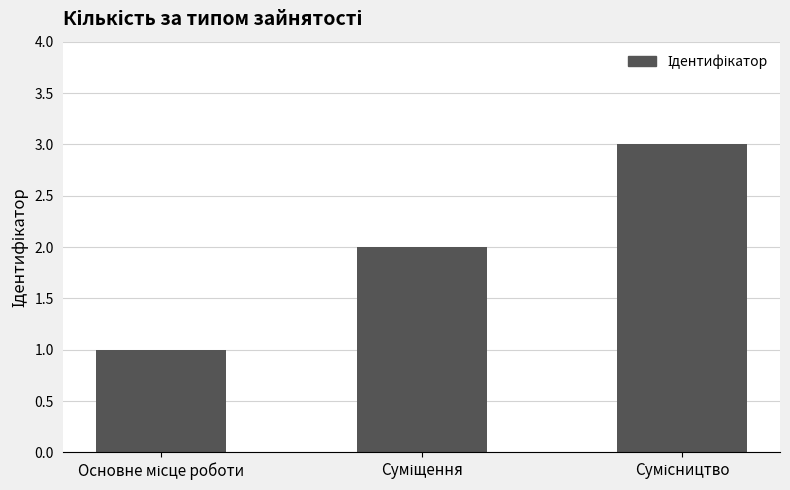

What is the greatest value displayed?

3